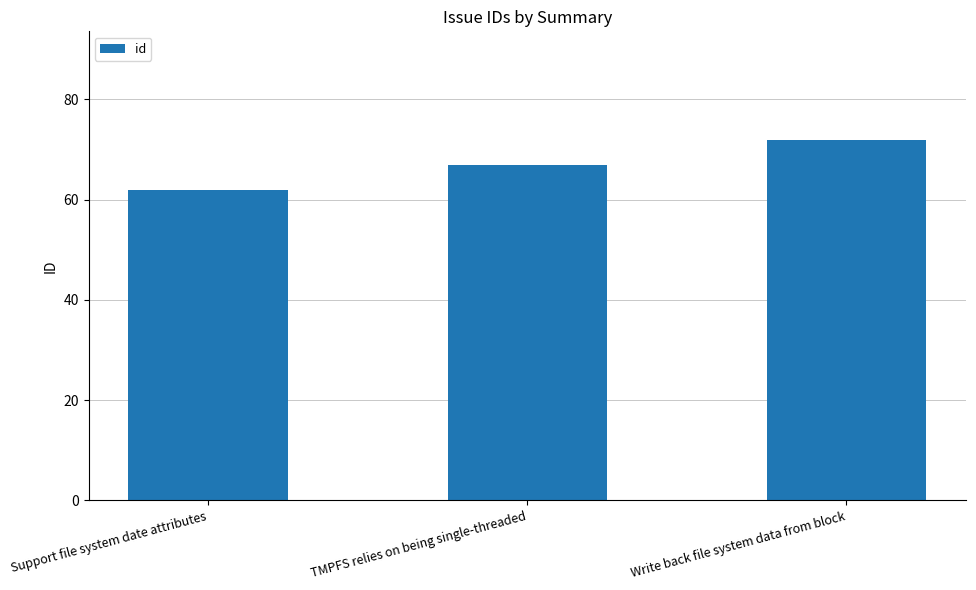

Rank the categories by value from lowest to highest.

Support file system date attributes, TMPFS relies on being single-threaded, Write back file system data from block